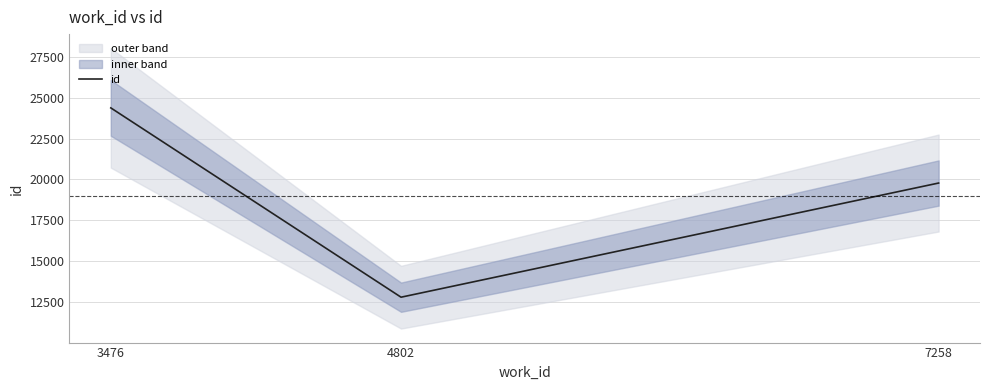

Reading left to right, extract all data points from this chart.

24381	12796	19782